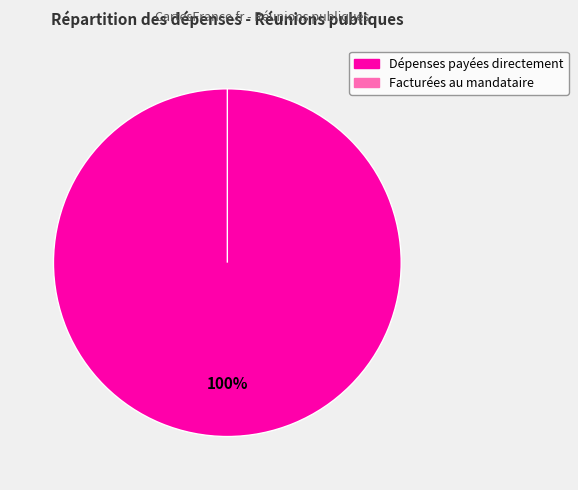

Does Facturées au mandataire account for over 50% of the chart?

No